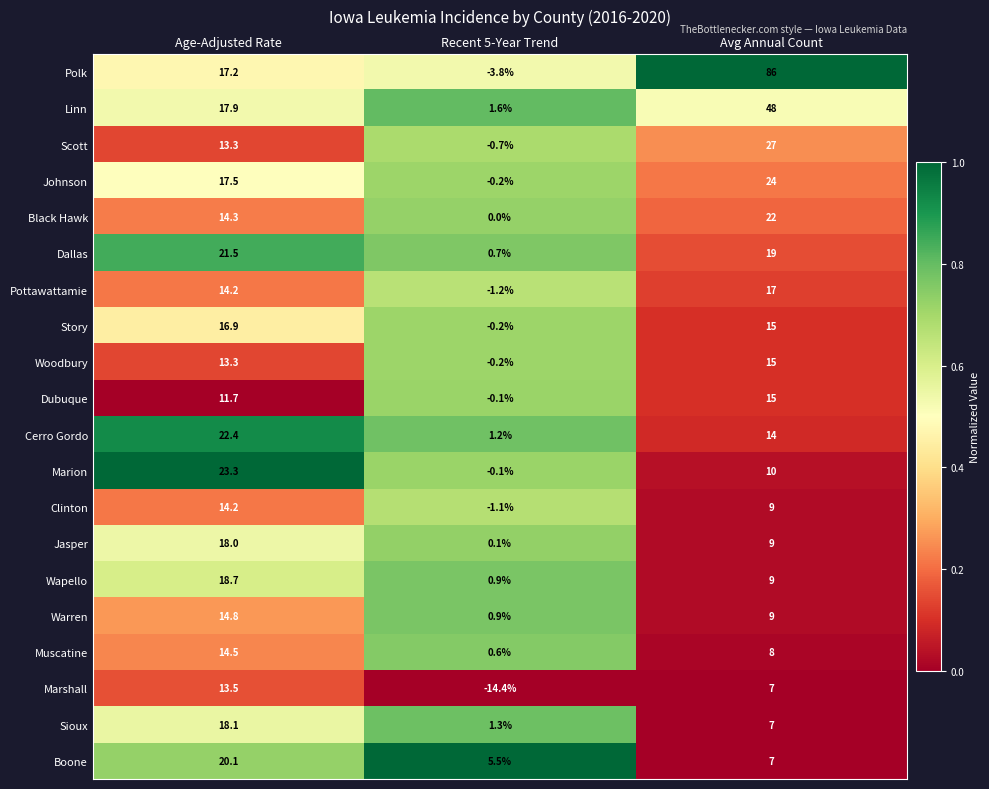

Which series changed the most between Age-Adjusted Rate and Avg Annual Count?

Polk